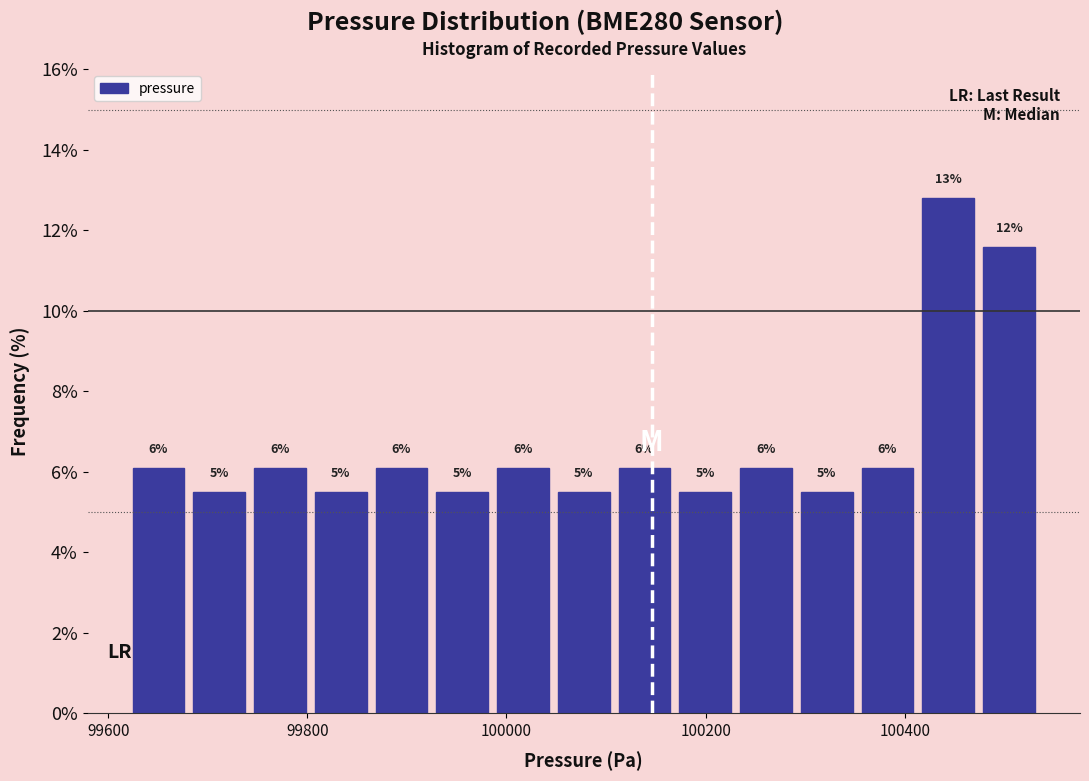

Around what value on the x-axis is the tallest bar? Give the approximate position of its centre, as read against the axis.

100440